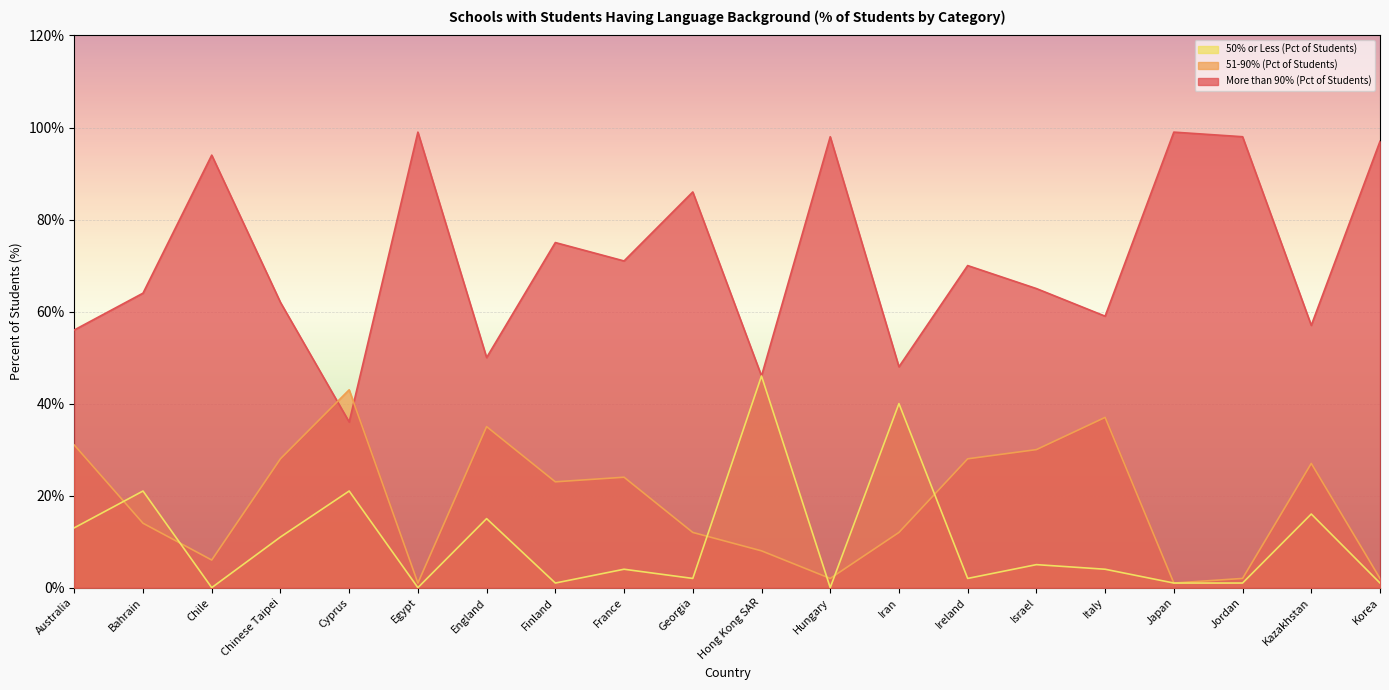

Read the 51-90% (Pct of Students) value at Chile.

6